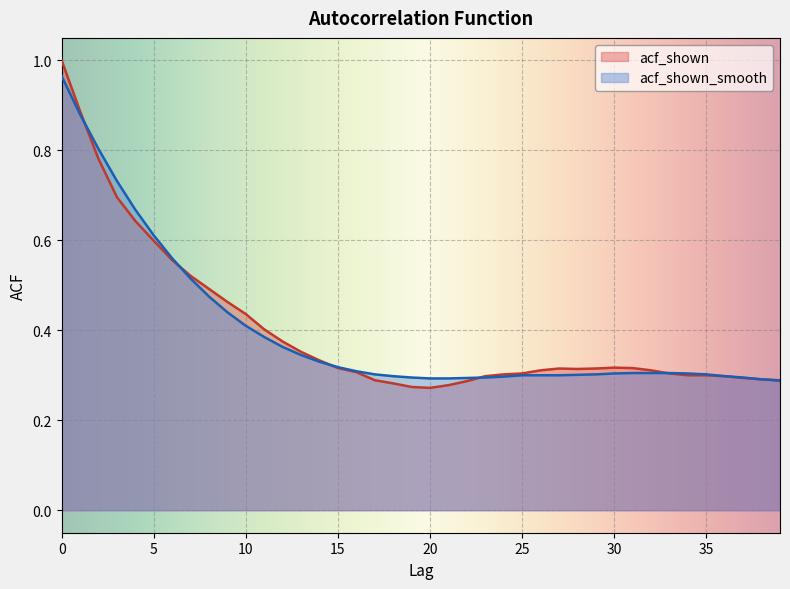

Where is acf_shown nearest to the value 0?

20